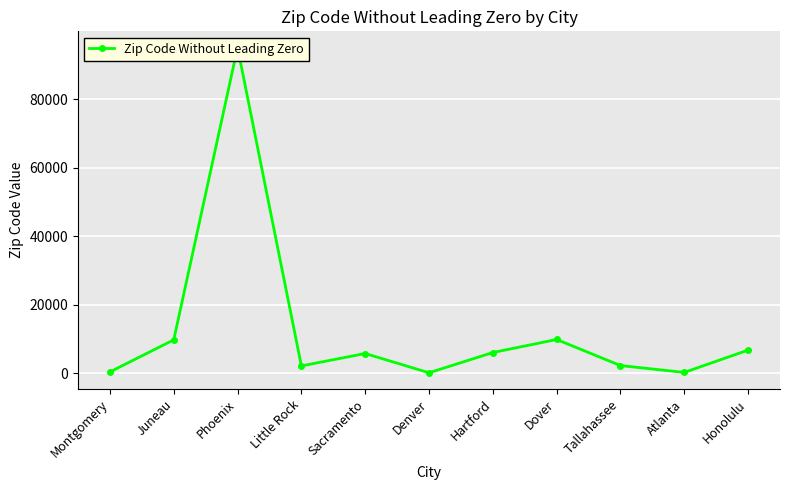

What is the value of the 3rd point from the left?

95001